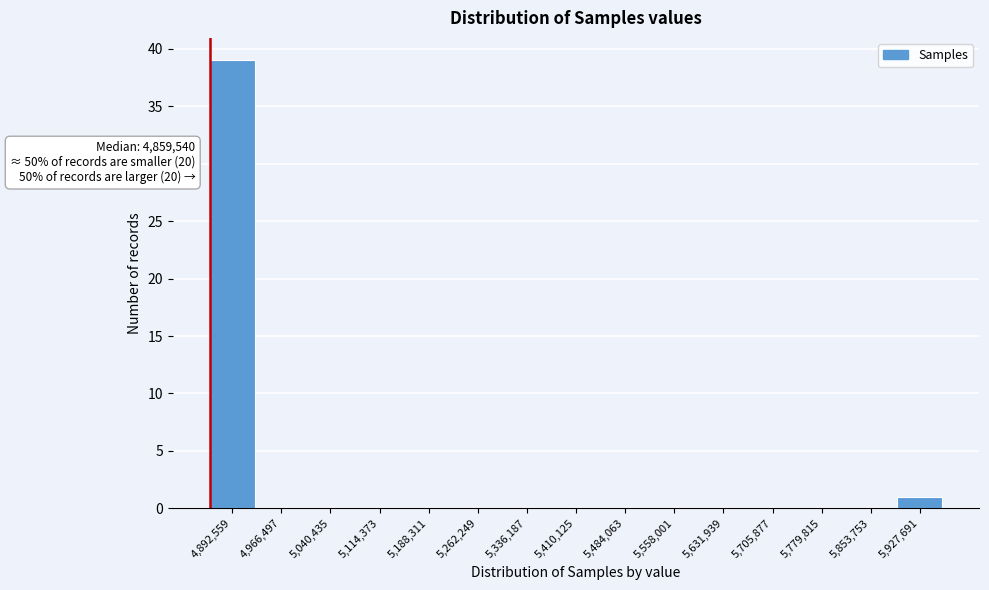

Which range on the x-axis has the tallest bar?

4860000 to 4930000